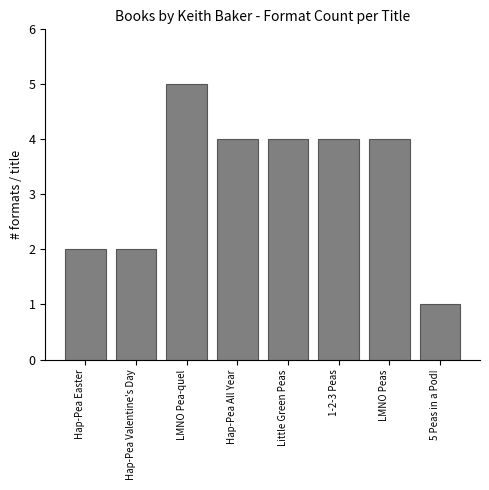

Reading left to right, what are all the values shown in this chart?

2	2	5	4	4	4	4	1